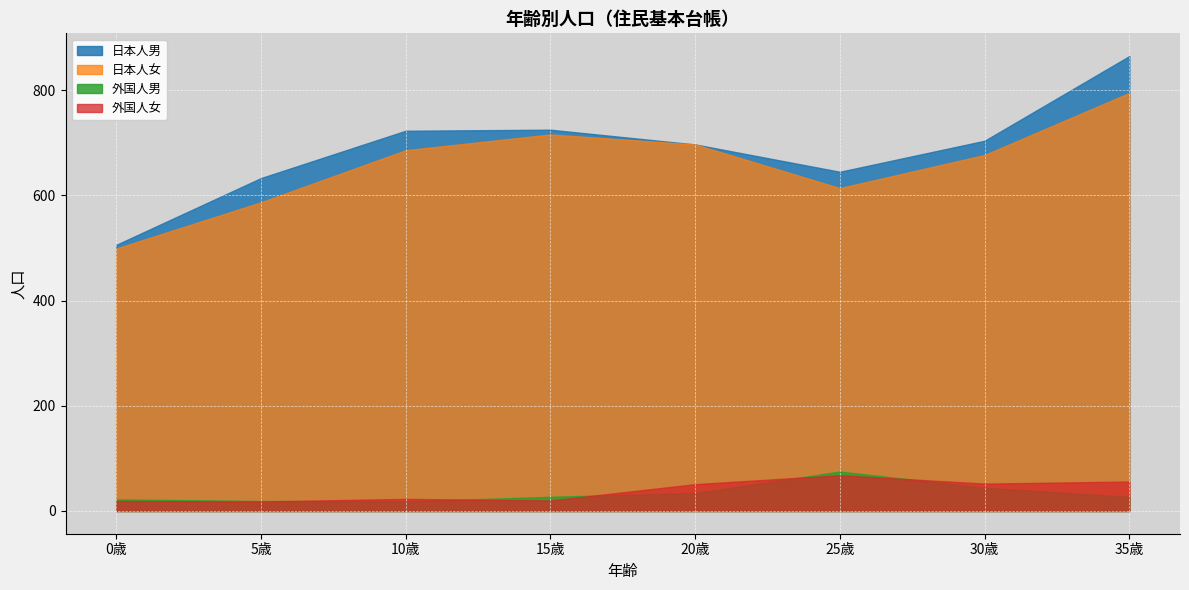

What is the difference between the 外国人女 values at 25歳 and 10歳?

45